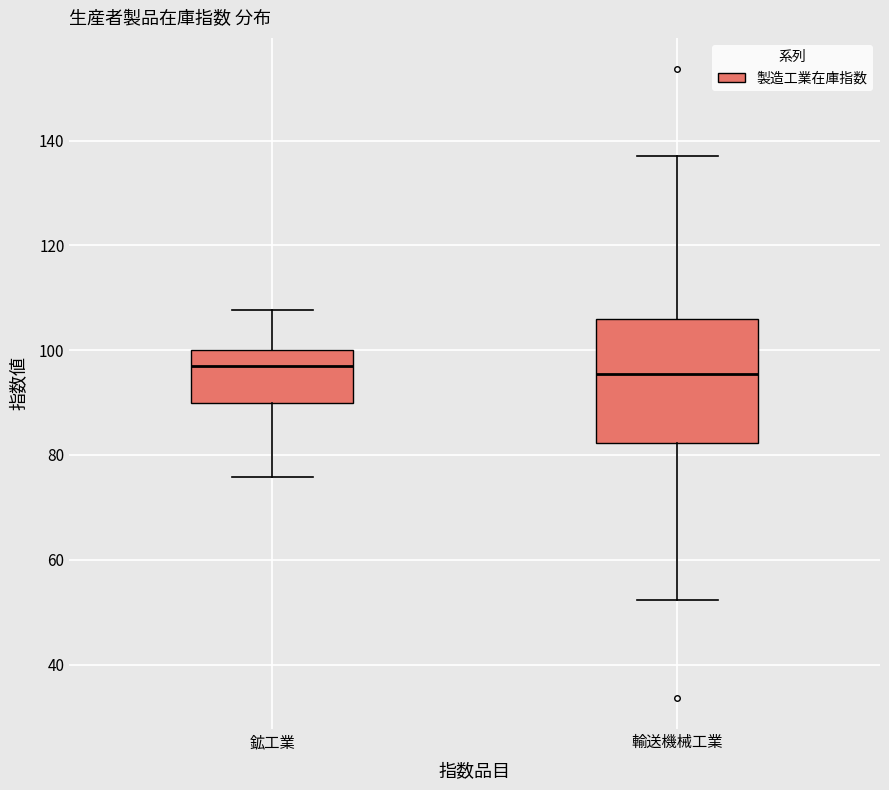

Where does the upper whisker of the box for 鉱工業 end on the y-axis? The values are not printed on the chart, so give them approximately, as read against the axis.

108